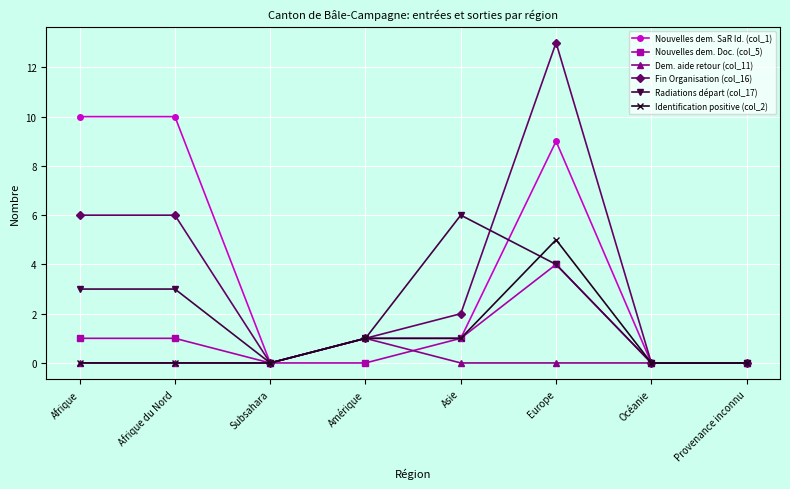

Rank the series by their maximum value, from highest to lowest.

Fin Organisation (col_16), Nouvelles dem. SaR Id. (col_1), Radiations départ (col_17), Identification positive (col_2), Nouvelles dem. Doc. (col_5), Dem. aide retour (col_11)